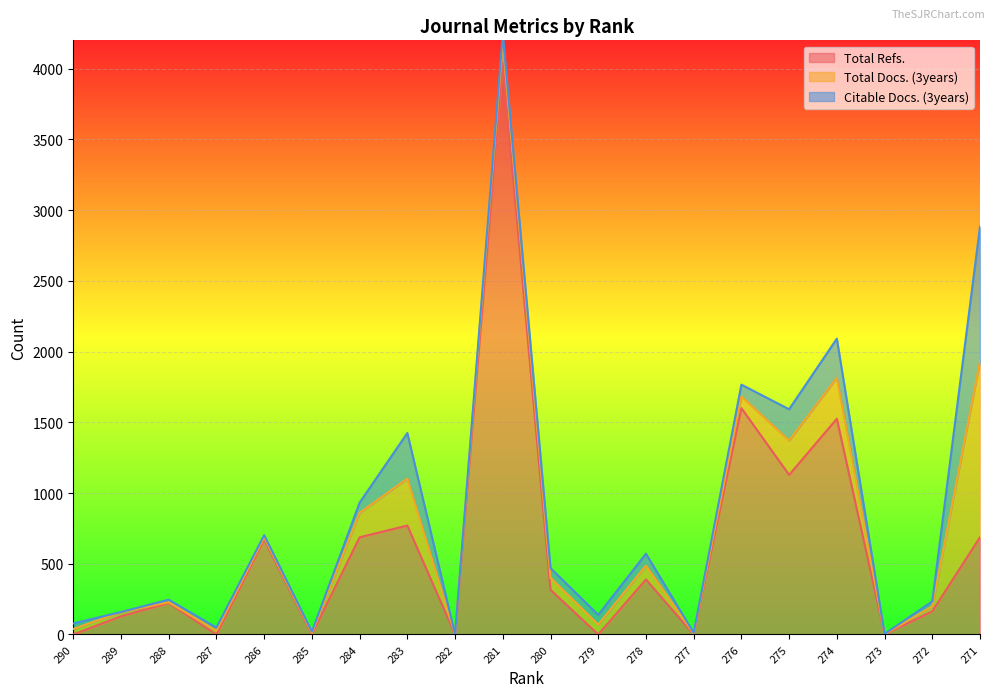

At which category is the sum across all series the highest?

281